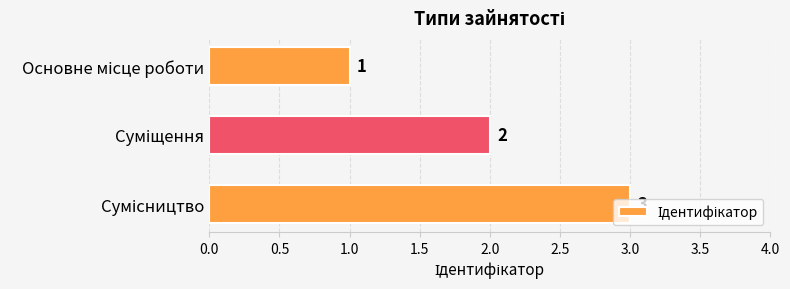

What is the value of the 1st bar from the top?

1